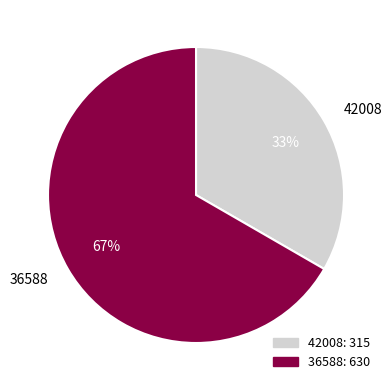

Count the number of slices in the pie.

2